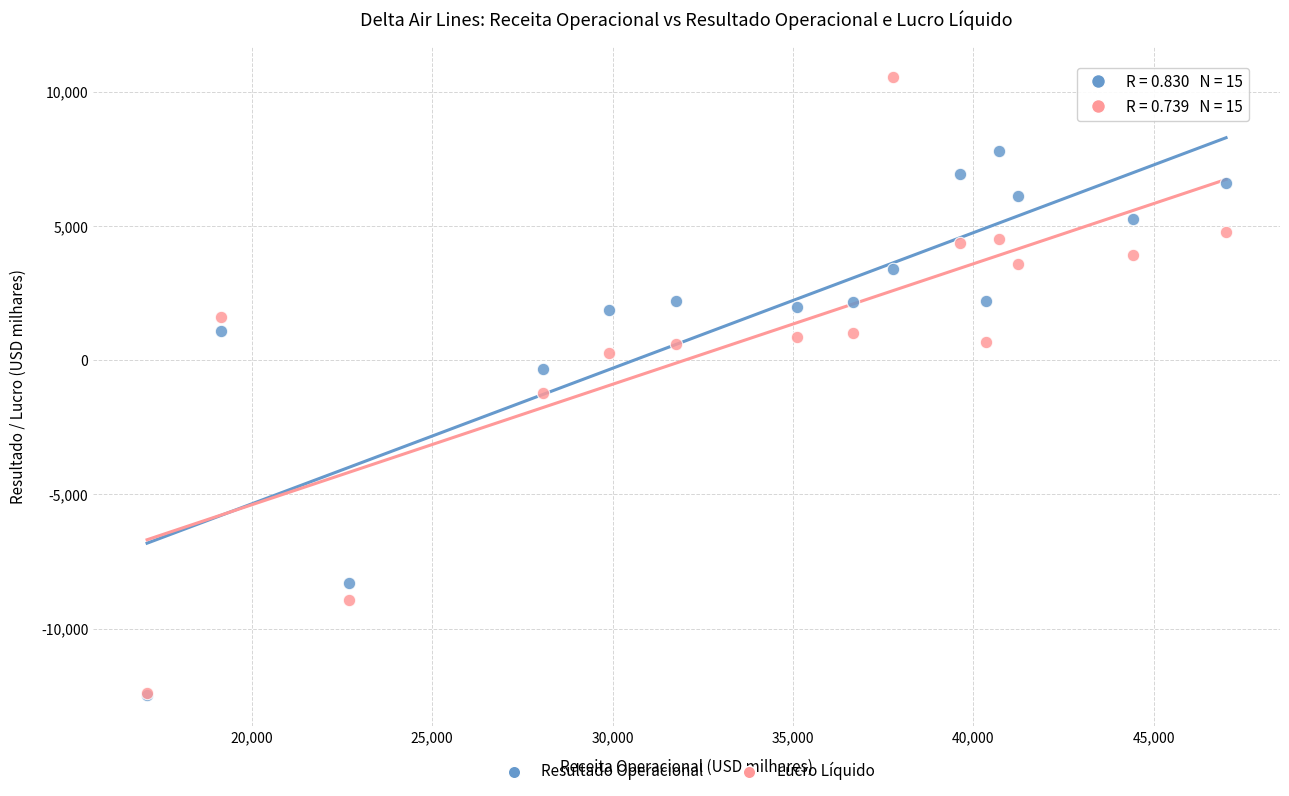

In the Lucro Líquido series, what Y value is closest to -922?

-1237